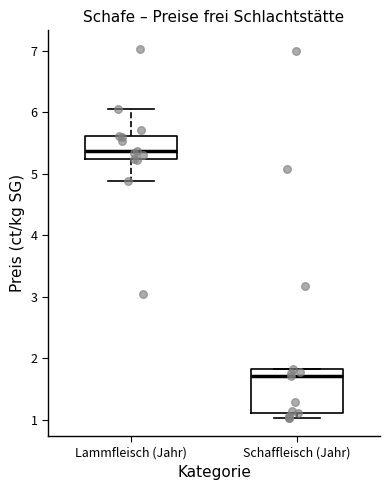

Which box has the lowest median line?

Schaffleisch (Jahr)